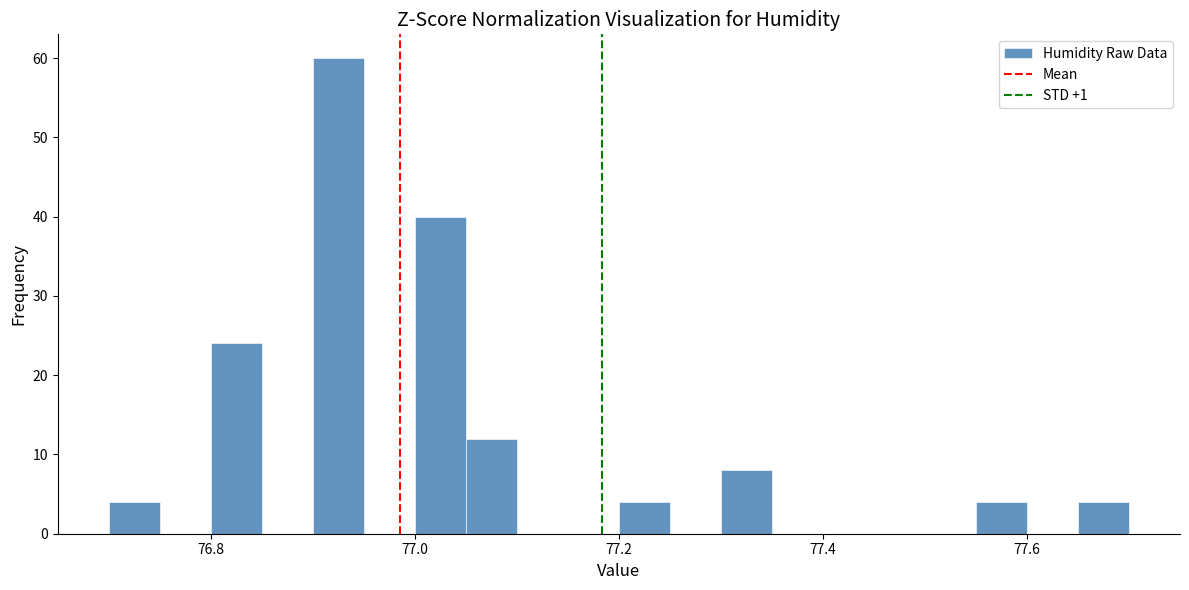

Around what value on the x-axis is the tallest bar? Give the approximate position of its centre, as read against the axis.

76.92